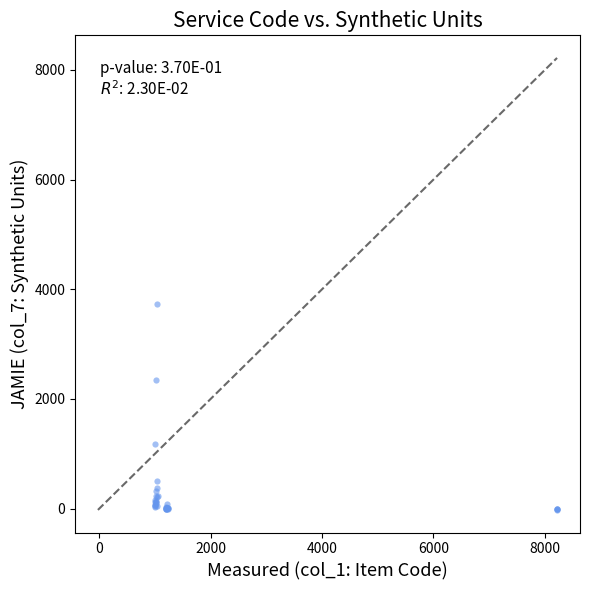

What Y value in the scatter plot is closest to 1852?

2349